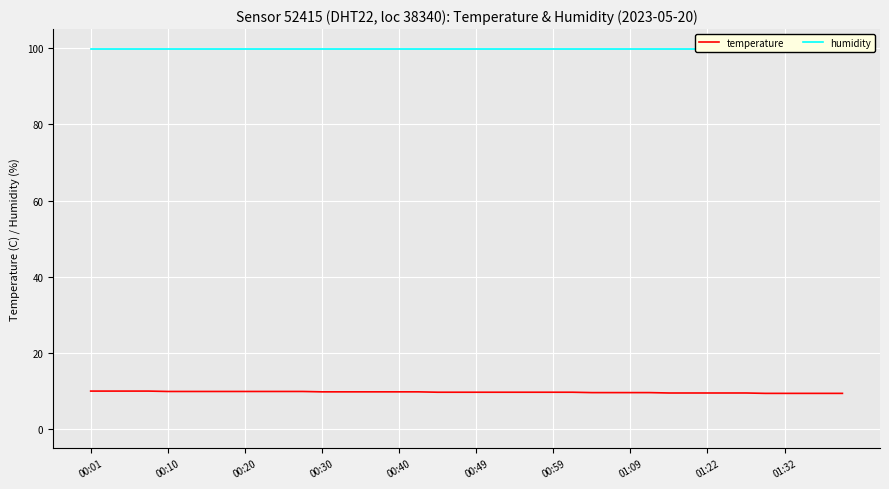

True or false: temperature has a value of 9.9 at 00:20.

True